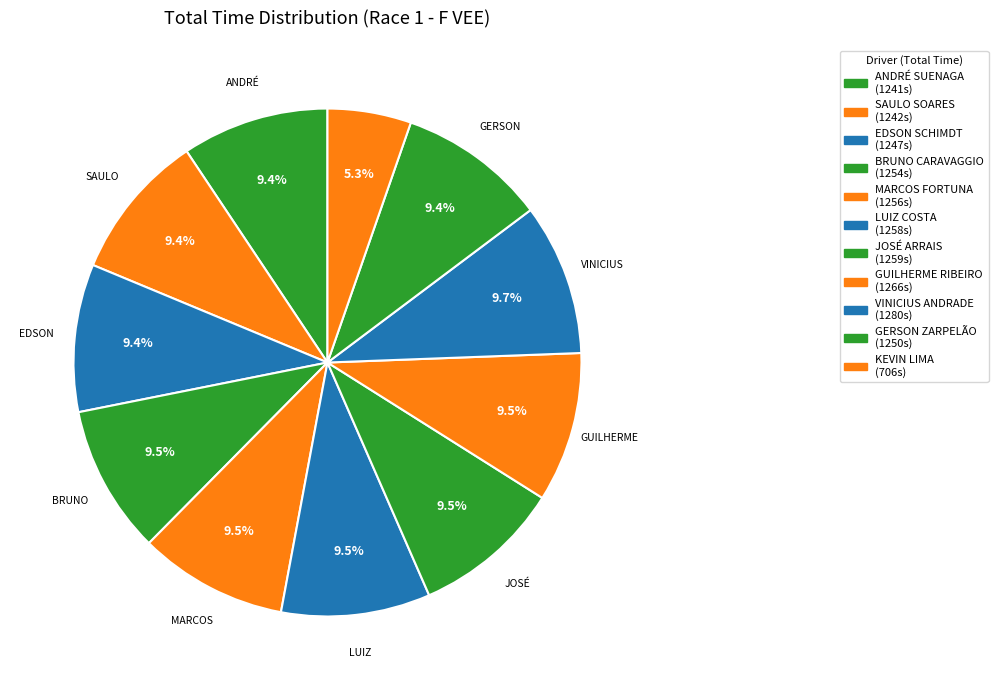

To the nearest percent, what is the average slice percentage?

9%